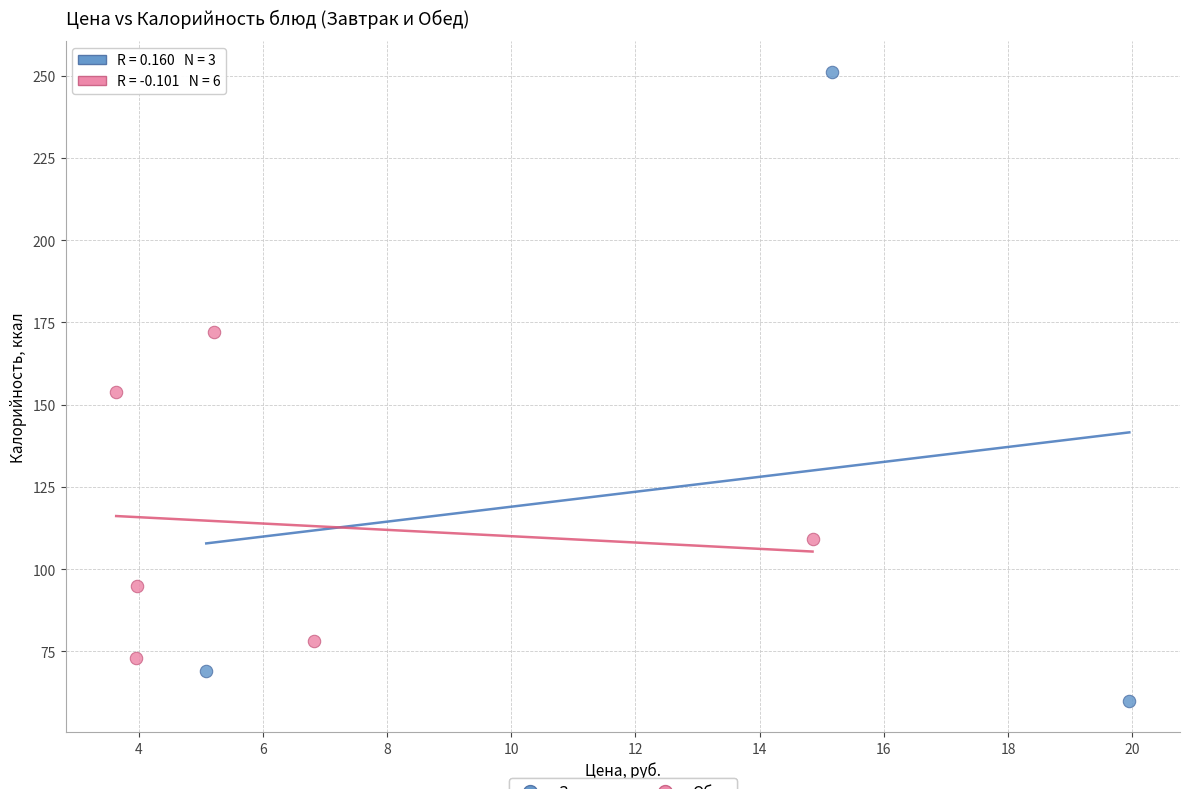

Which series reaches the maximum Y coordinate?

Завтрак